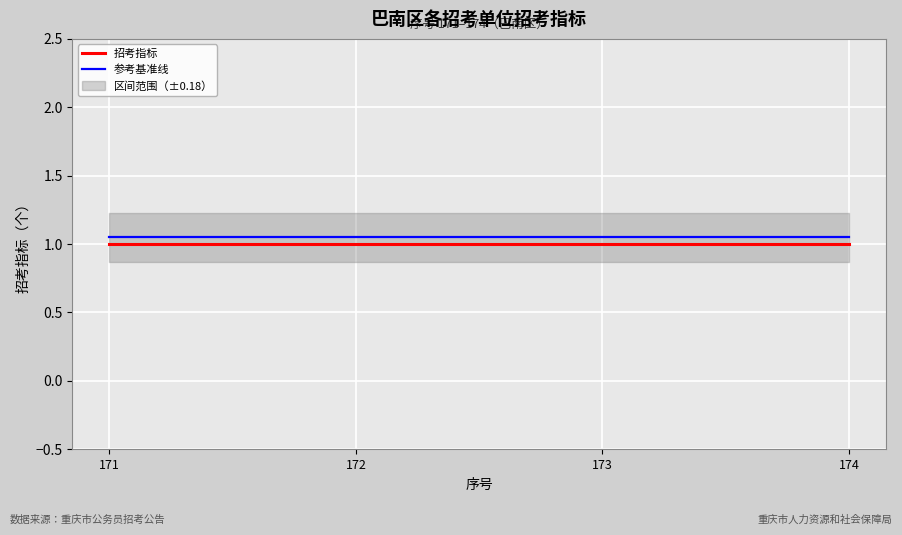

True or false: 招考指标 has a value of 1.0 at 174.

True